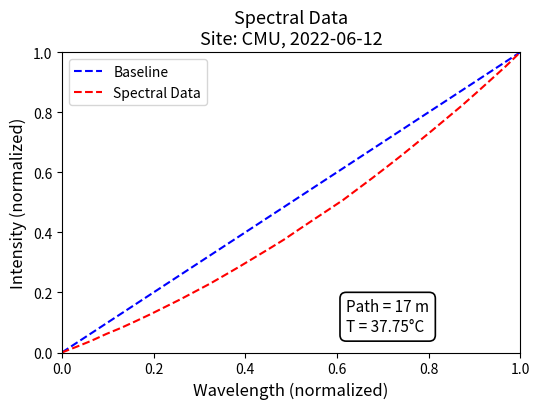

Reading left to right, what are all the values shown in this chart?

0.0	0.0	0.0	0.1	0.1	0.1	0.1	0.2	0.2	0.2	0.2	0.3	0.3	0.3	0.3	0.4	0.4	0.4	0.5	0.5	0.5	0.6	0.6	0.7	0.7	0.7	0.8	0.8	0.9	0.9	1.0	1.0